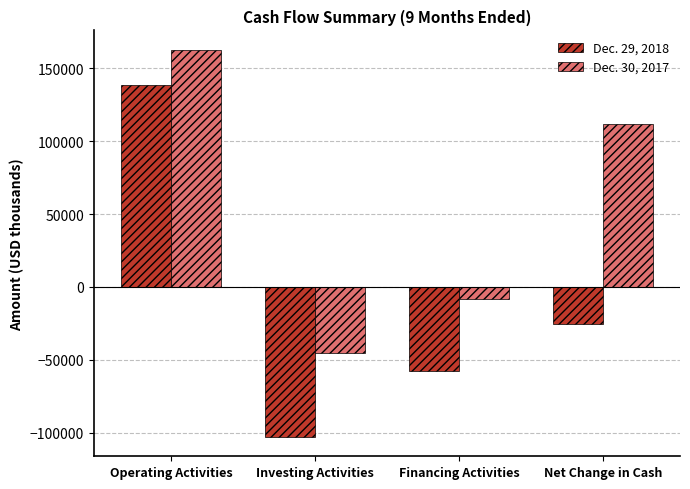

At which category does the chart reach its peak across all series?

Operating Activities